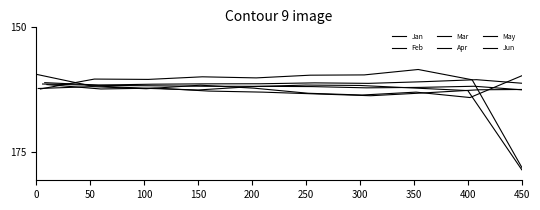

How many lines are shown in the chart?

6